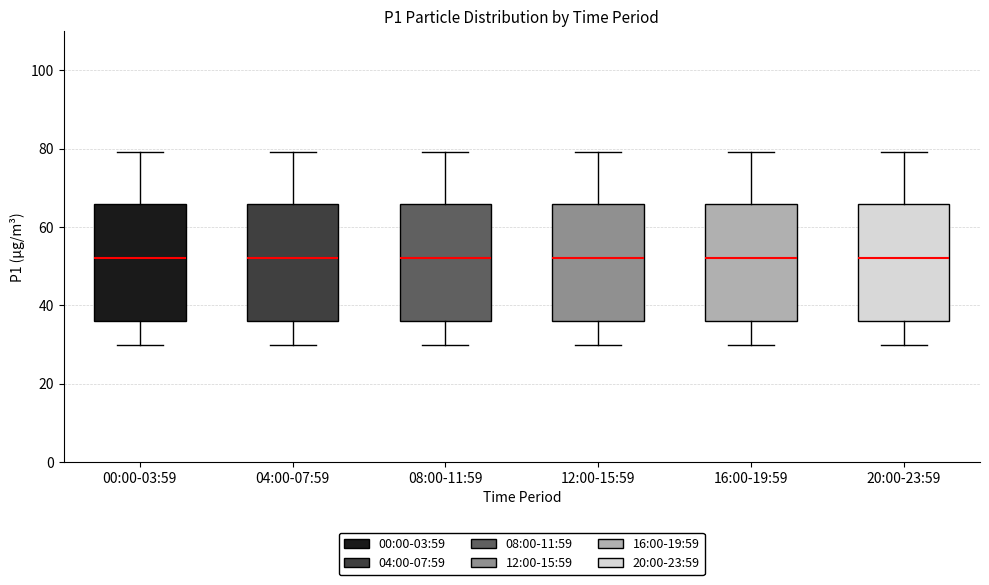

Where does the upper whisker of the box for 04:00-07:59 end on the y-axis? The values are not printed on the chart, so give them approximately, as read against the axis.

80